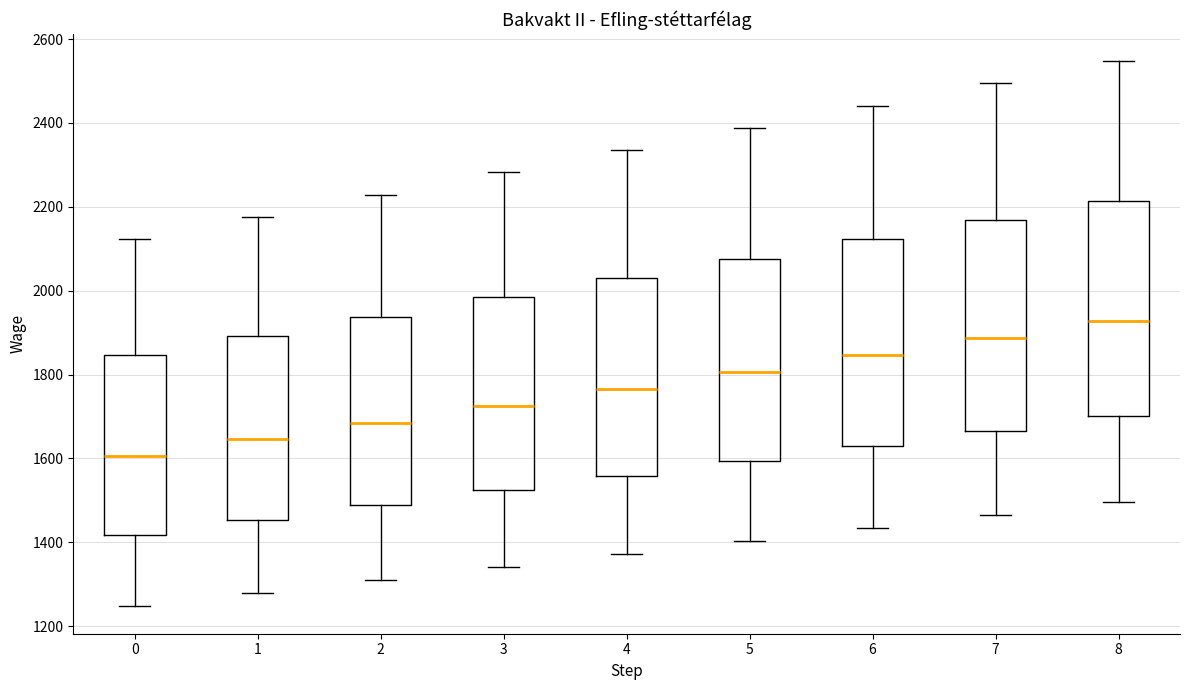

Reading left to right, transcribe this box plot: for each box, give where its median line is, the range the box spans, and where its two whiskers end, as read against the y-axis. The values are not printed on the chart, so give them approximately, as read against the axis.

0: median 1600, box 1420 to 1840, whiskers 1240 to 2120
1: median 1640, box 1460 to 1900, whiskers 1280 to 2180
2: median 1680, box 1480 to 1940, whiskers 1300 to 2220
3: median 1720, box 1520 to 1980, whiskers 1340 to 2280
4: median 1760, box 1560 to 2040, whiskers 1380 to 2340
5: median 1800, box 1600 to 2080, whiskers 1400 to 2380
6: median 1840, box 1640 to 2120, whiskers 1440 to 2440
7: median 1880, box 1660 to 2160, whiskers 1460 to 2500
8: median 1920, box 1700 to 2220, whiskers 1500 to 2540